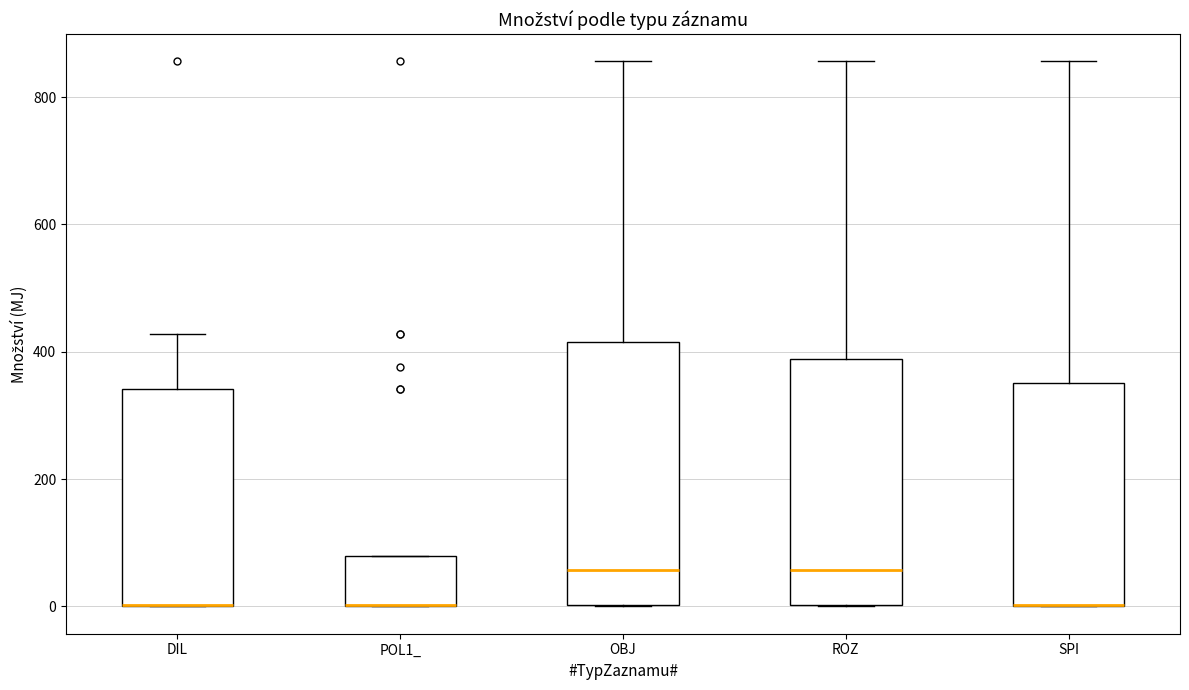

Which box is the tallest, from its lower edge to its upper edge?

OBJ